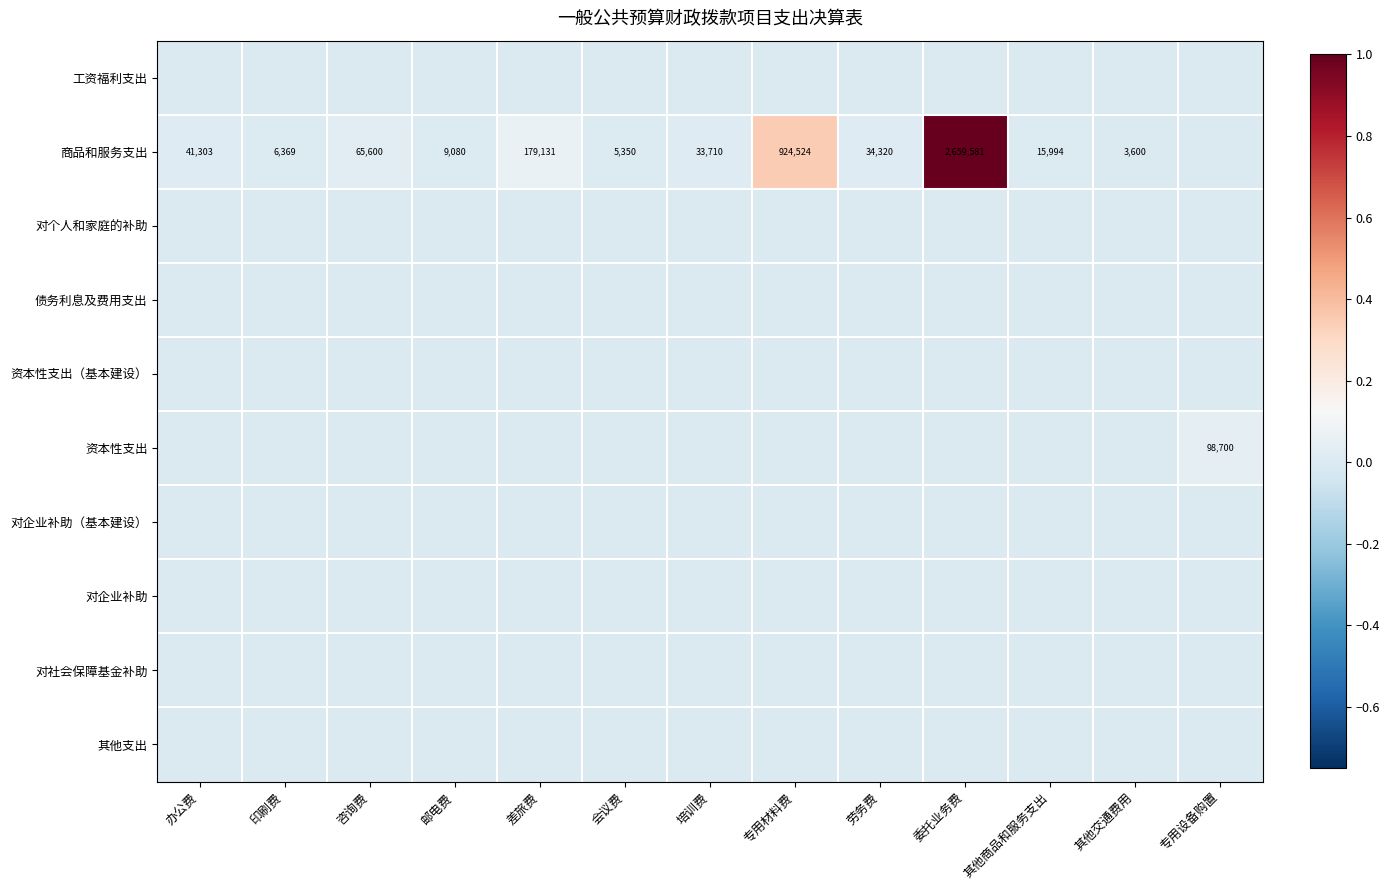

At which category is the sum across all series the highest?

委托业务费